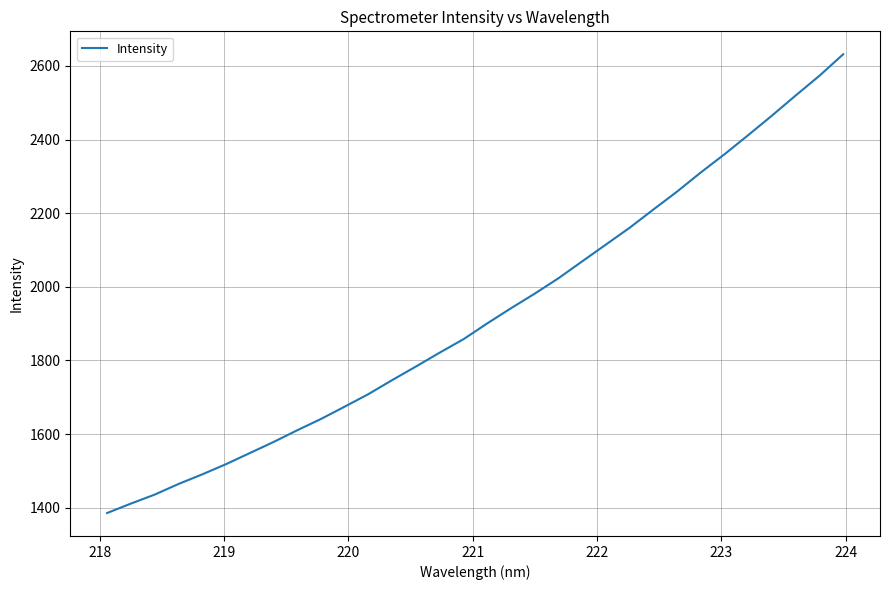

What is the smallest value displayed?

1385.5